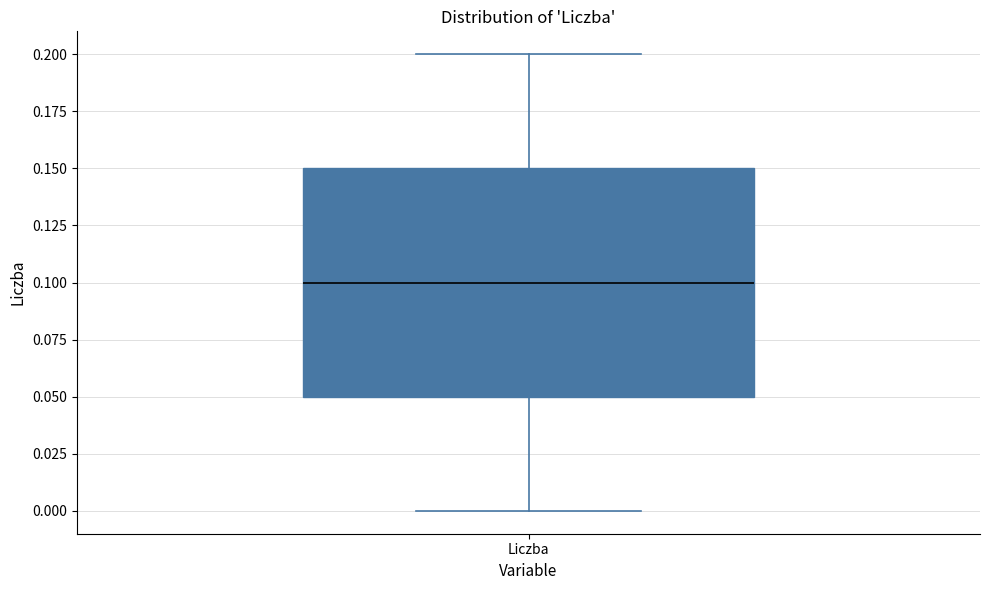

Read this box plot against the y-axis: the position of the median line, the range covered by the box, and the ends of both whiskers. The values are not printed on the chart, so give them approximately, as read against the axis.

median 0.10, box 0.05 to 0.15, whiskers 0.00 to 0.20